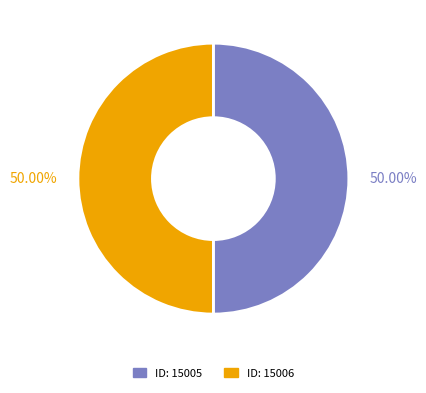

Approximately how many times larger is the value at ID: 15006 compared to ID: 15005?

1.0